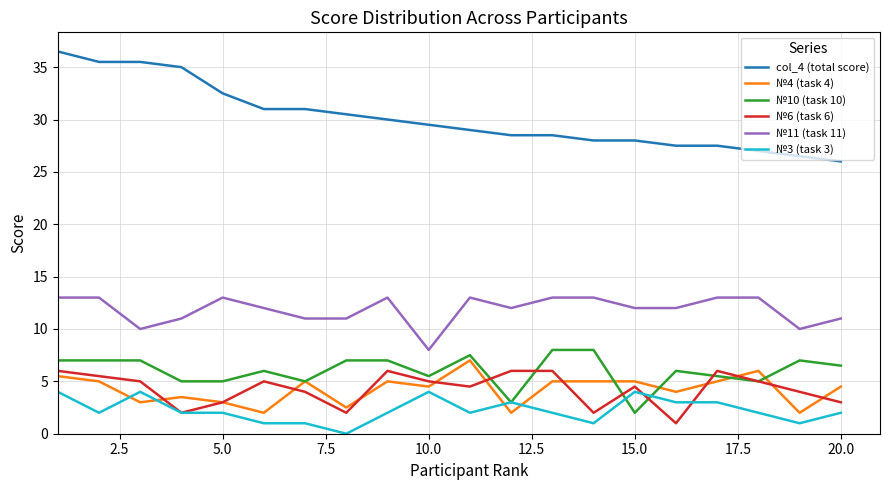

How many lines are shown in the chart?

6